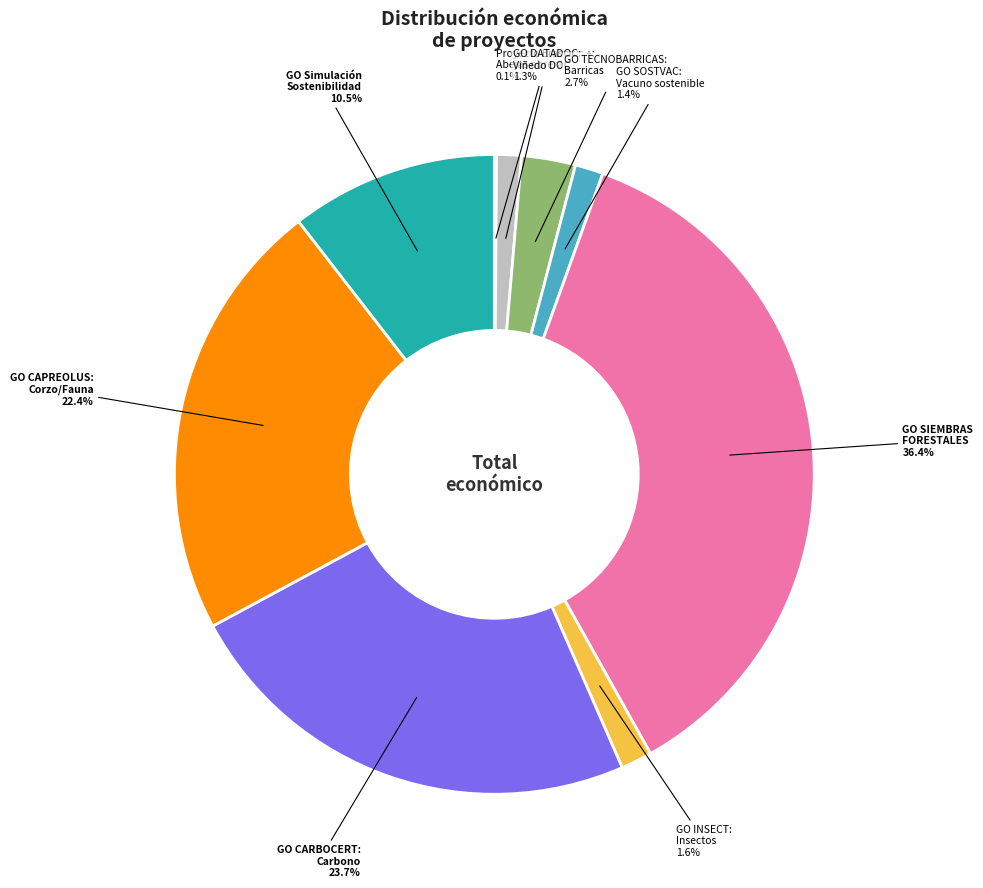

Is there any slice that represents more than half of the pie?

No